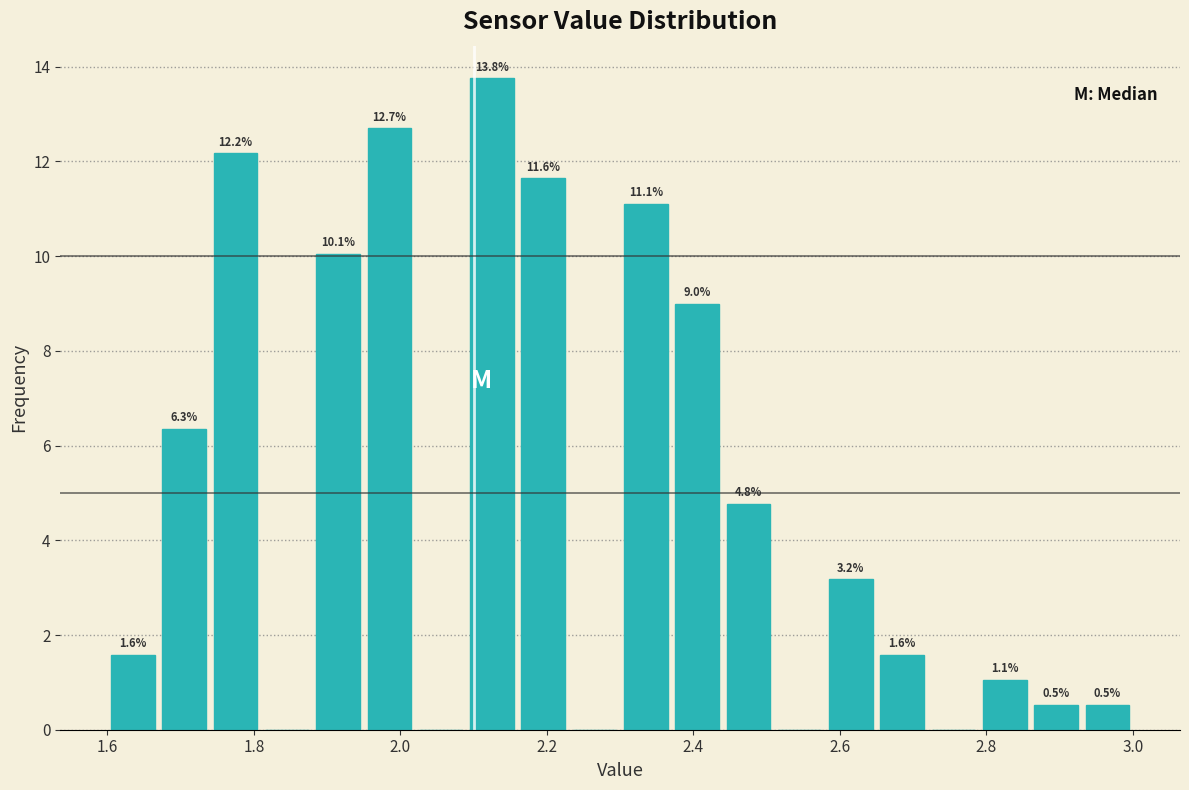

Read against the x-axis, roughly where is the centre of the tallest bar?

2.12